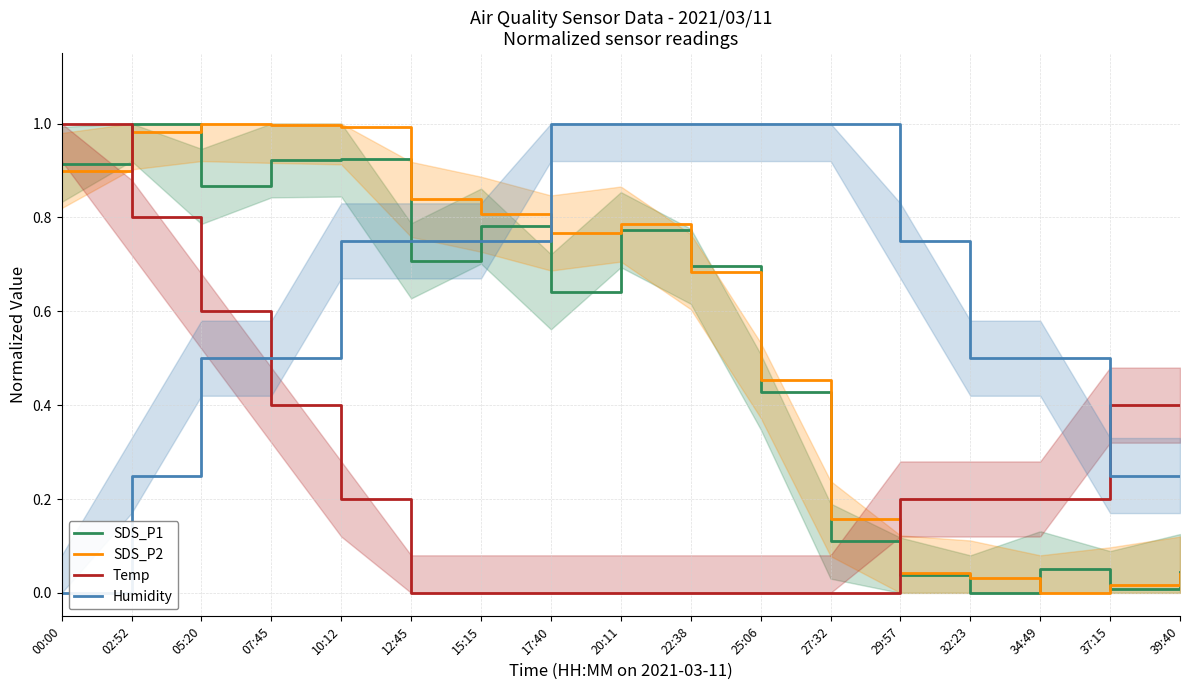

In SDS_P2, how many points are higher than both neighbors (excluding endpoints)?

2